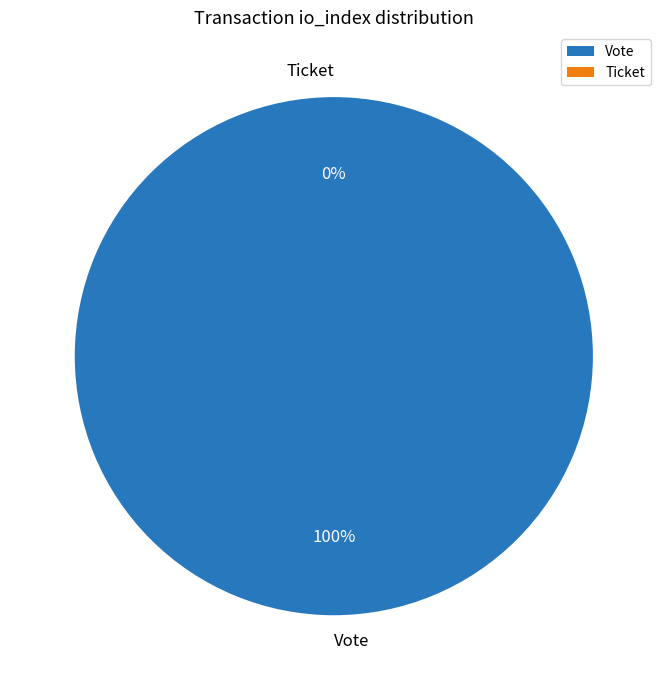

Which slice is the largest?

Vote